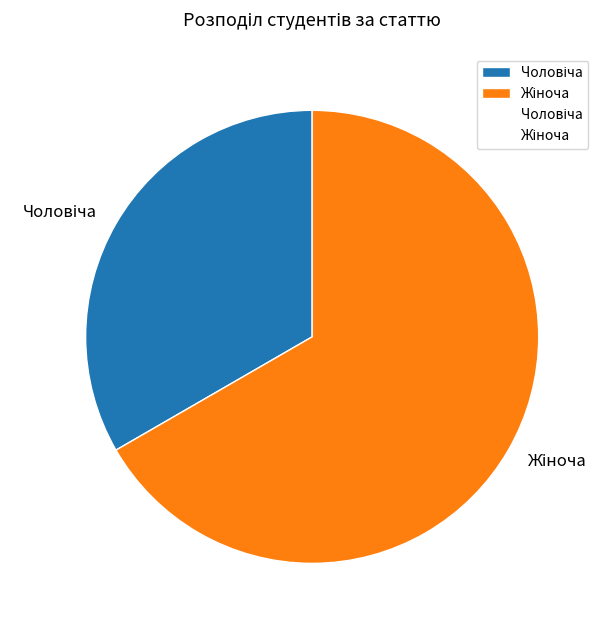

Is Жіноча the majority of the pie?

Yes